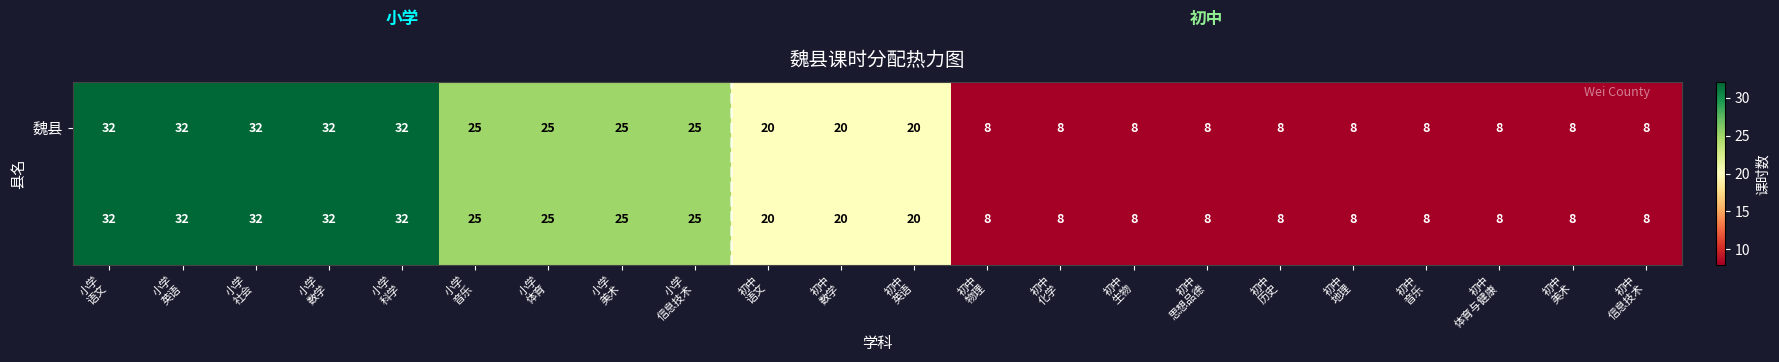

At how many categories does at least one series exceed 19?

12